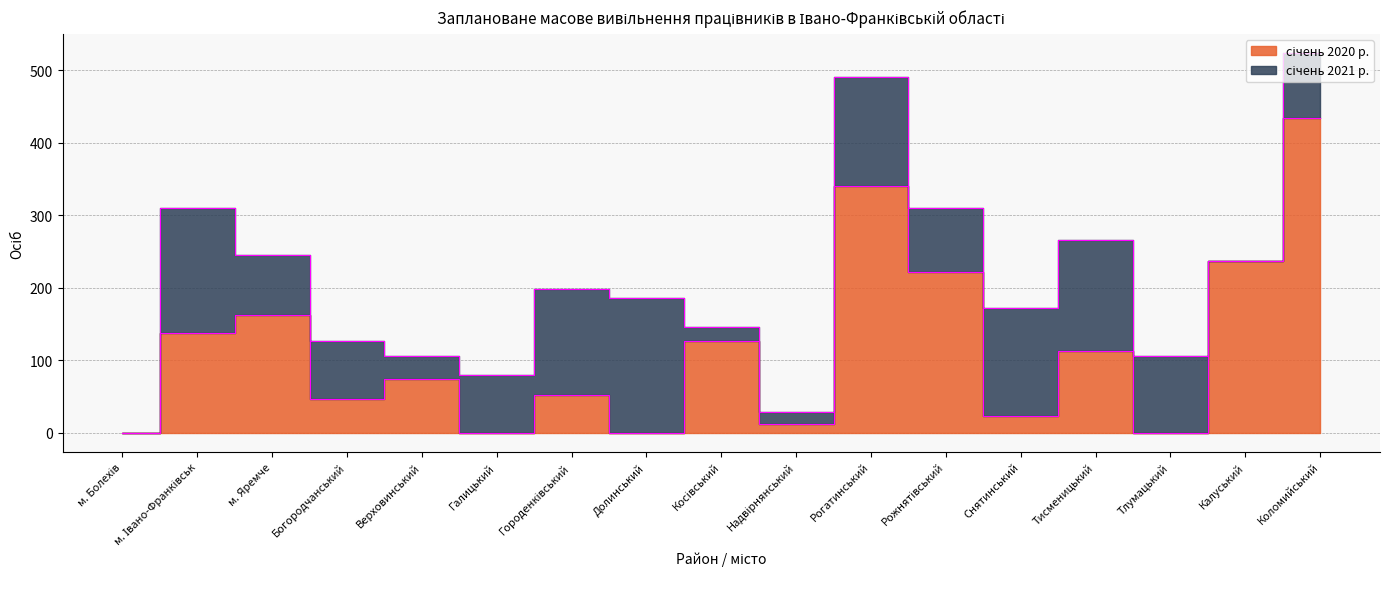

What is the difference between the second highest and second lowest values?

340